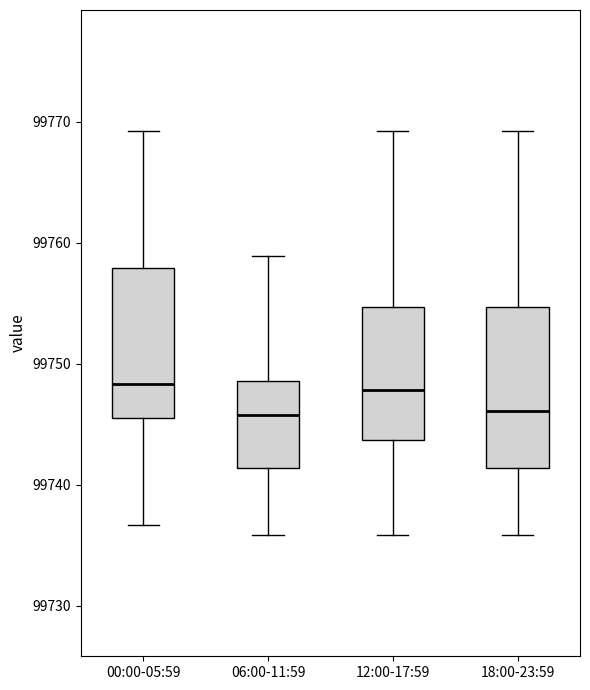

Where is the upper edge of the box for 06:00-11:59 on the y-axis? The values are not printed on the chart, so give them approximately, as read against the axis.

99749